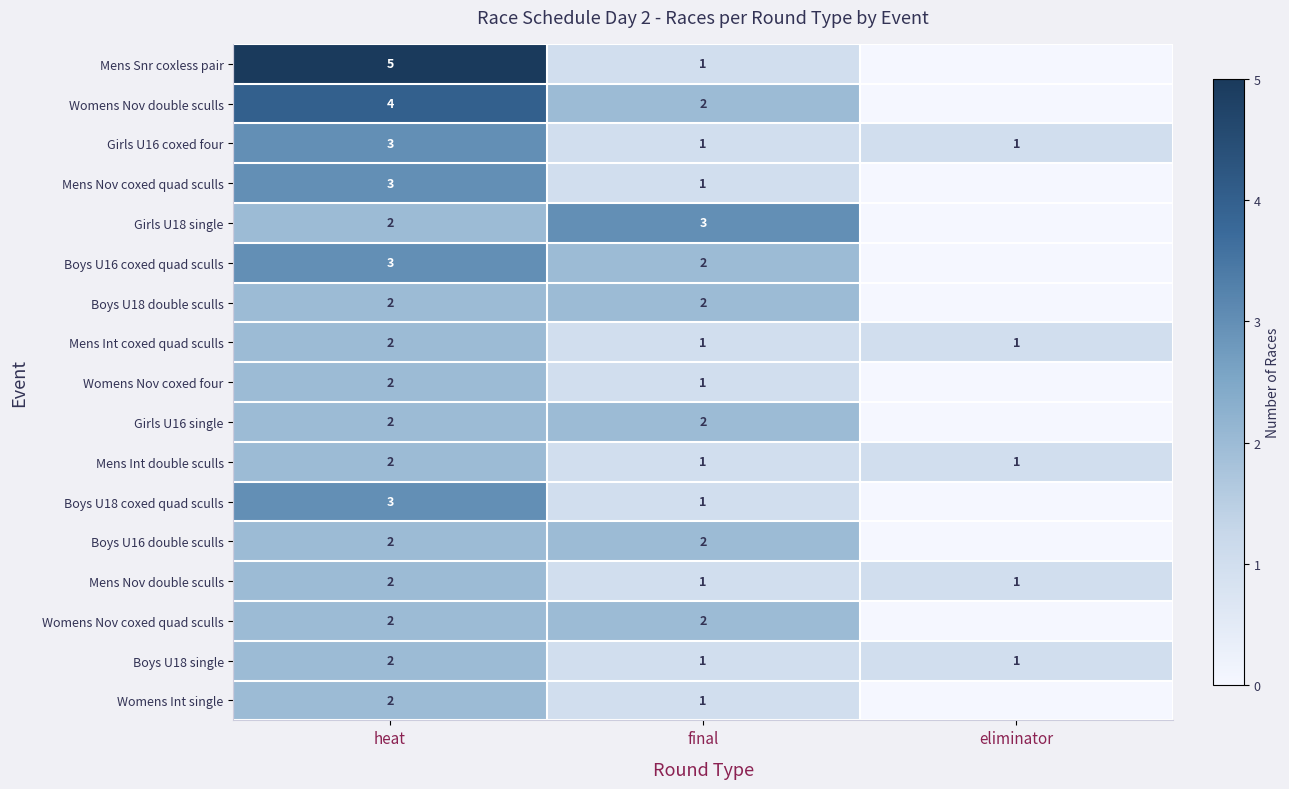

Is it true that Mens Int coxed quad sculls equals 1 at eliminator?

True